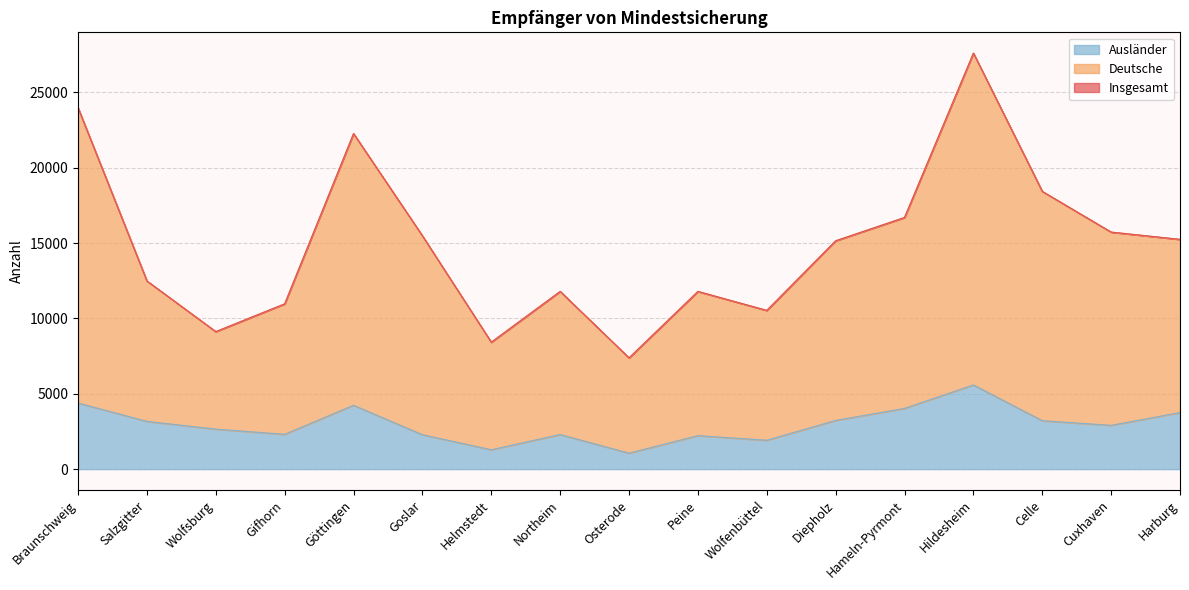

True or false: Insgesamt has a value of 20003 at Diepholz.

False